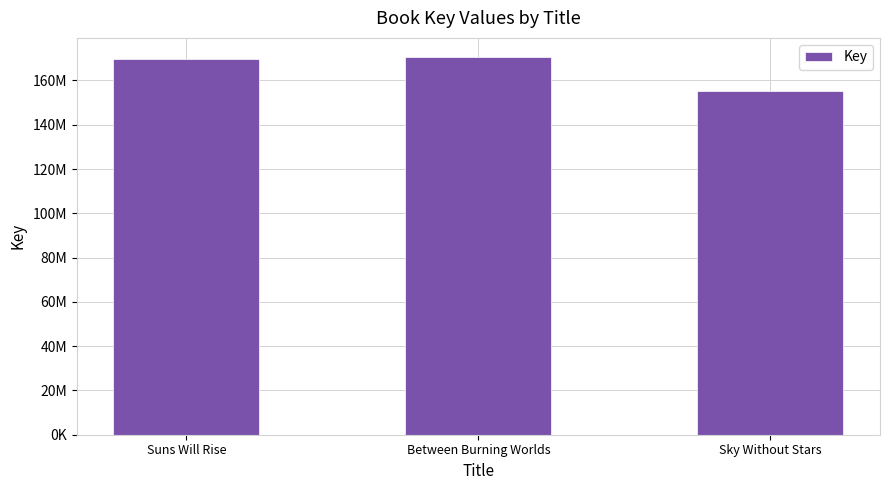

Rank the categories by value from lowest to highest.

Sky Without Stars, Suns Will Rise, Between Burning Worlds